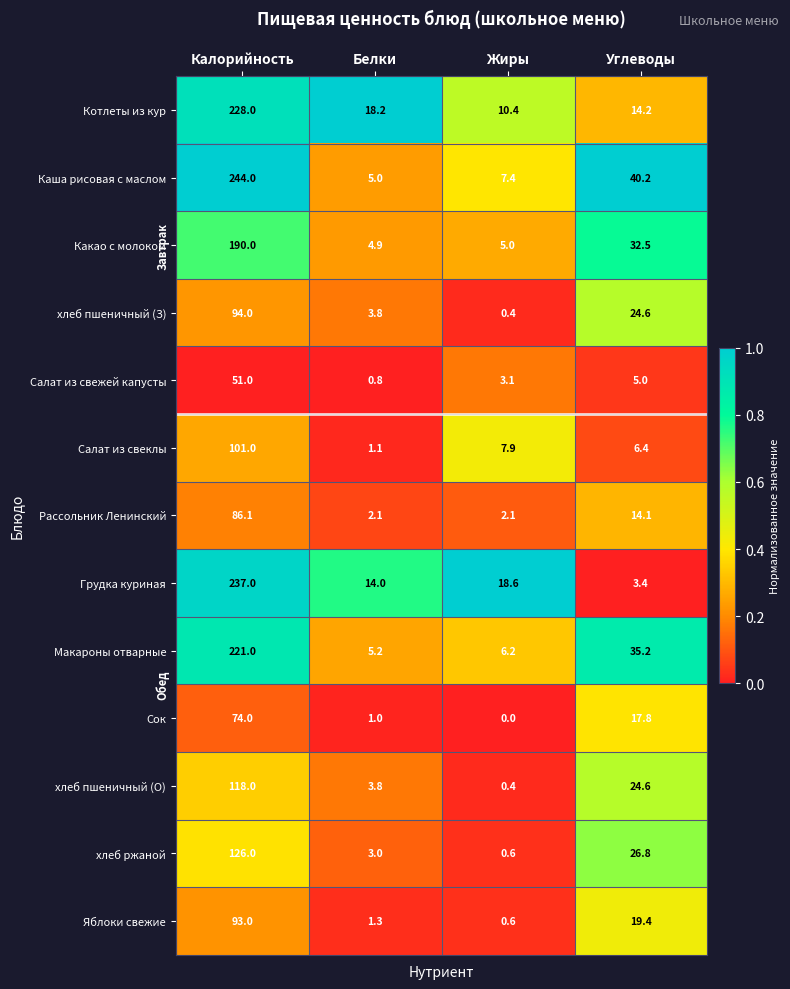

At which label is Макароны отварные closest to 113?

Углеводы